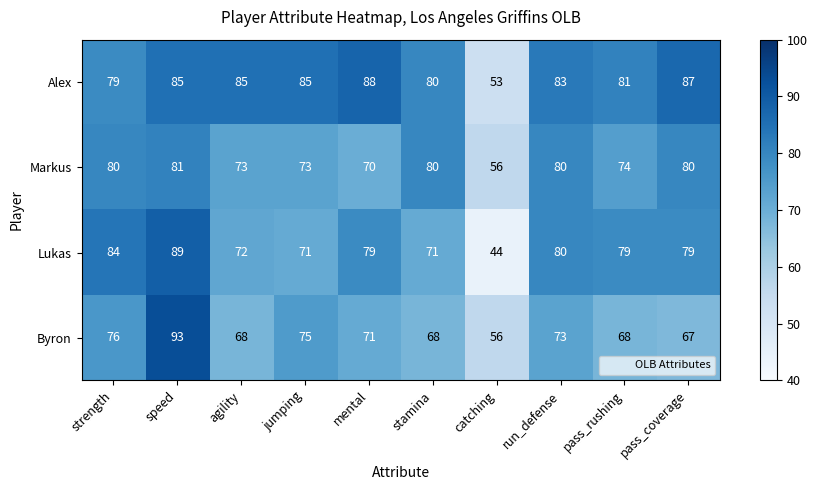

True or false: Markus has a value of 29 at catching.

False